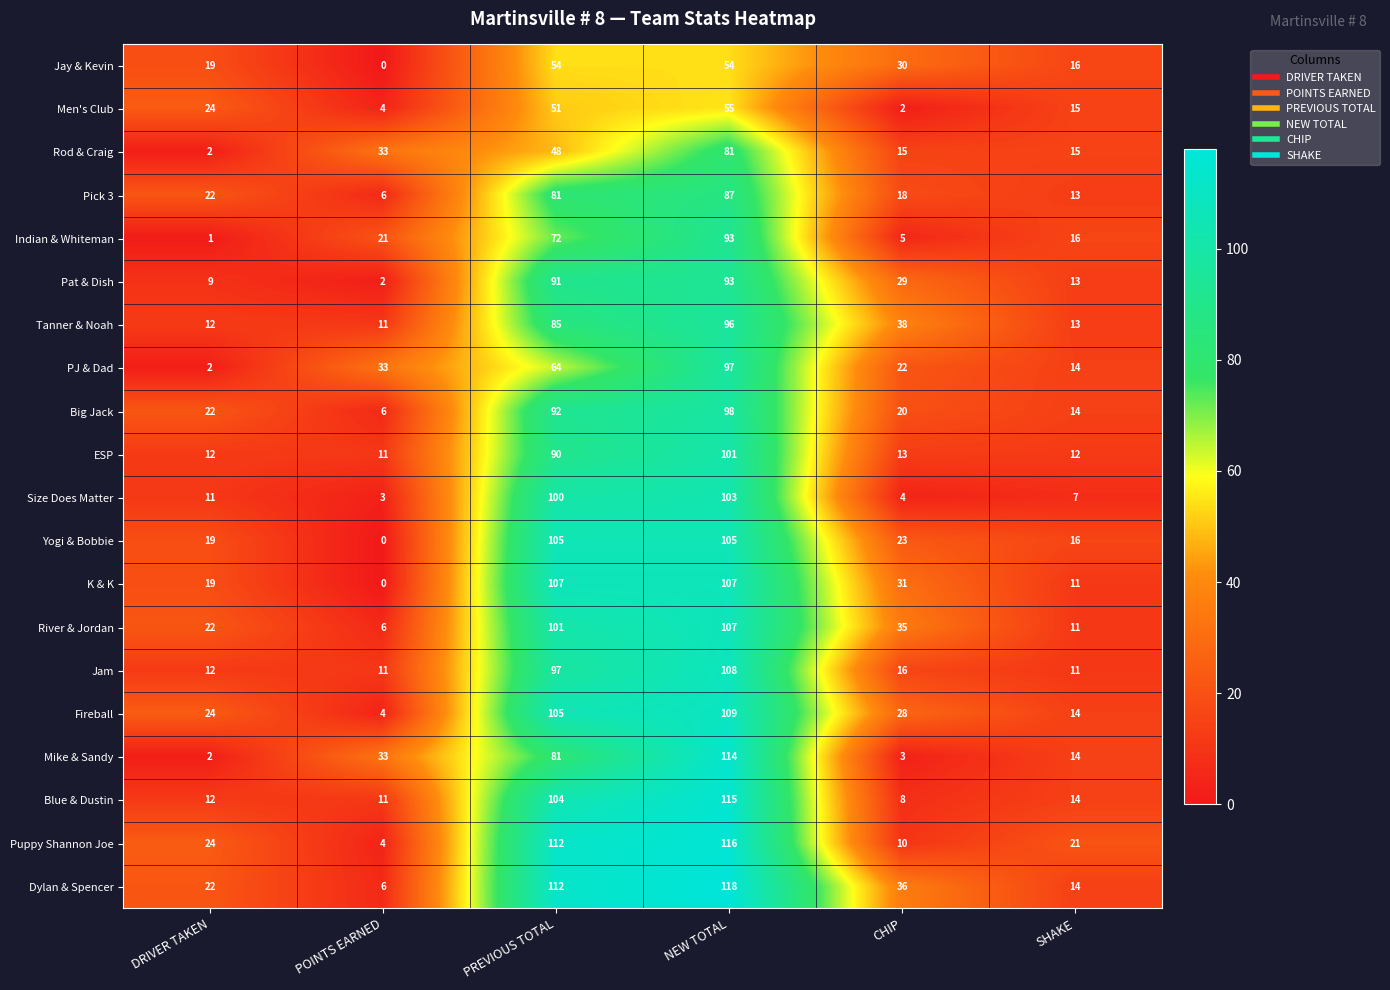

Which category has the highest value in the Dylan & Spencer series?

NEW TOTAL